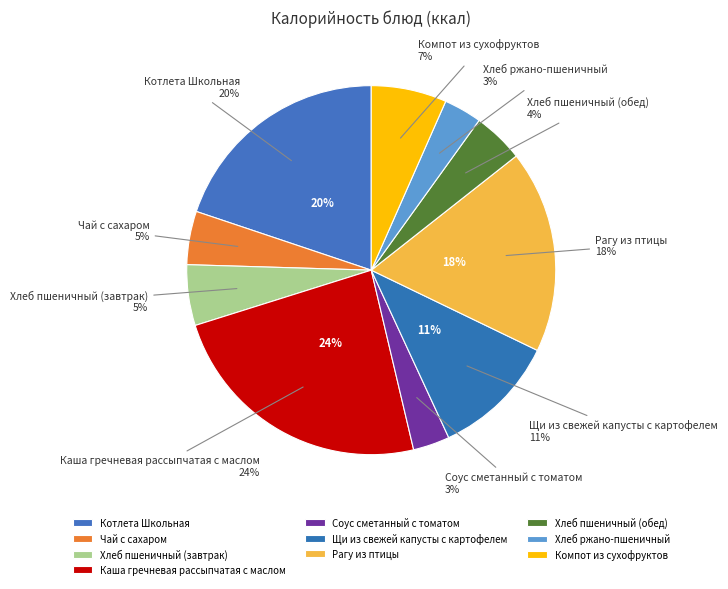

What is the change in value from Соус сметанный с томатом to Рагу из птицы?

+193.1